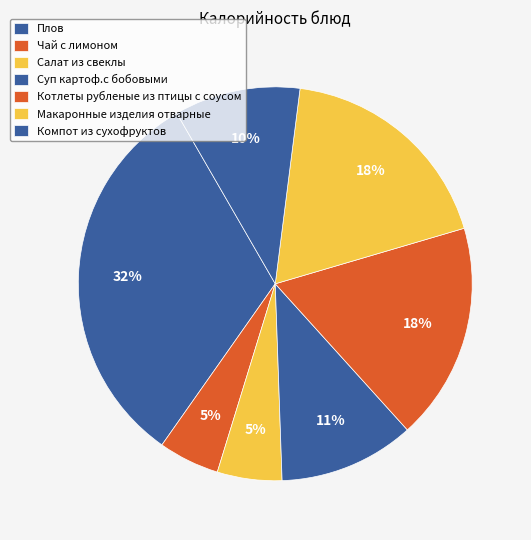

How many slices are in this pie chart?

7